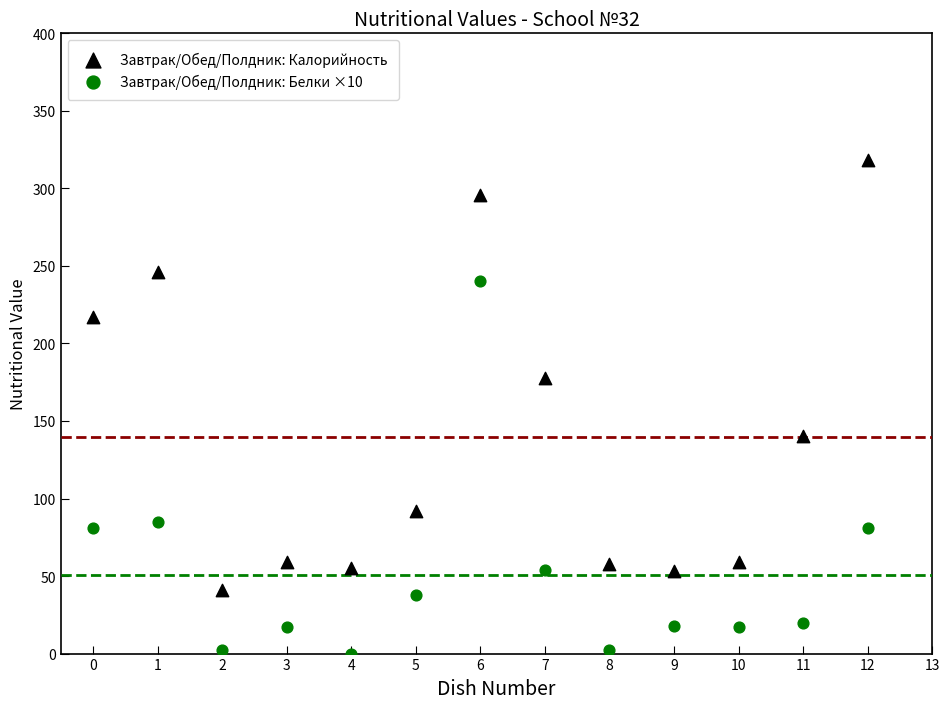

Which series has the largest Y range (max minus min)?

Завтрак/Обед/Полдник: Калорийность